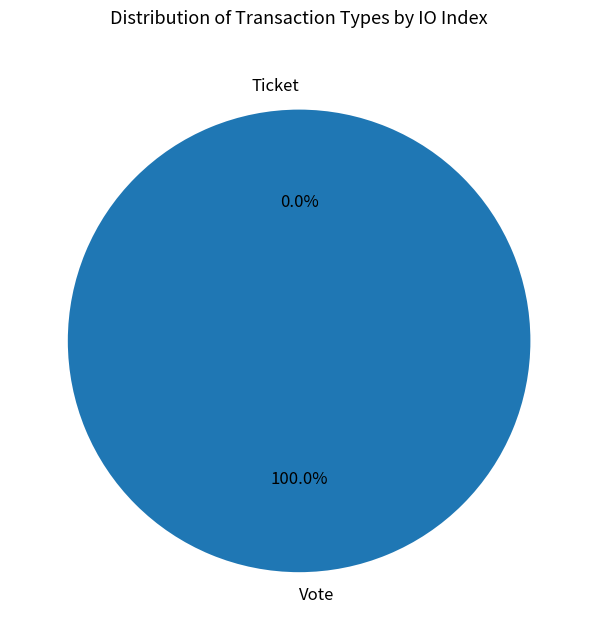

Is it true that Vote is 99% of the pie?

False